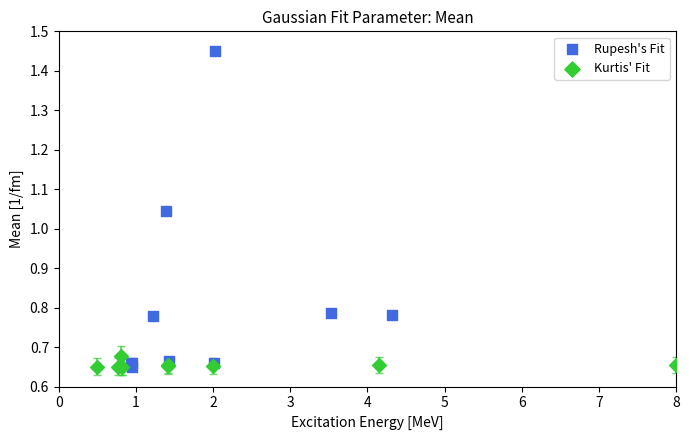

Which series has the largest Y range (max minus min)?

Rupesh's Fit